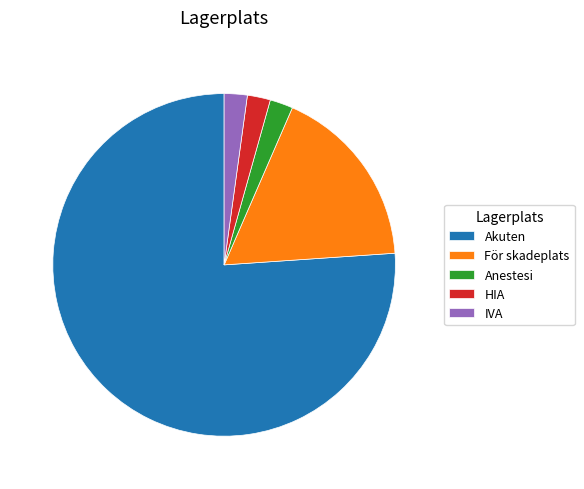

The IVA slice represents 2% of the pie. True or false?

True